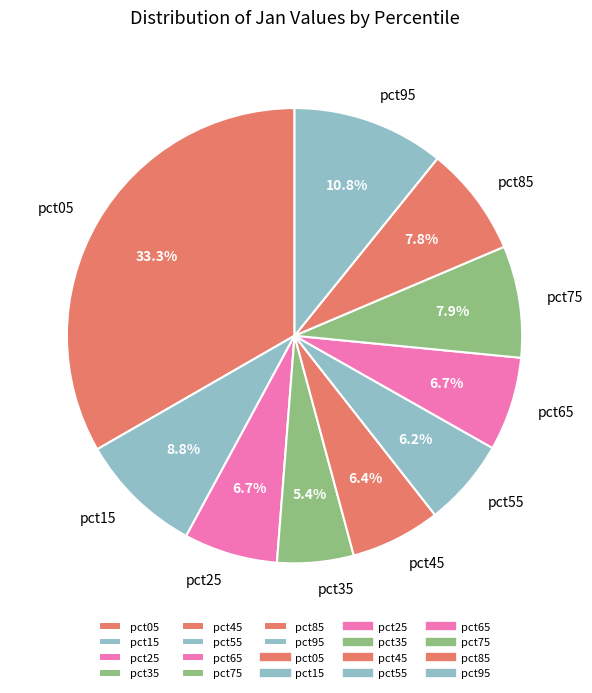

How much of the chart is everything except pct55?

93.8%